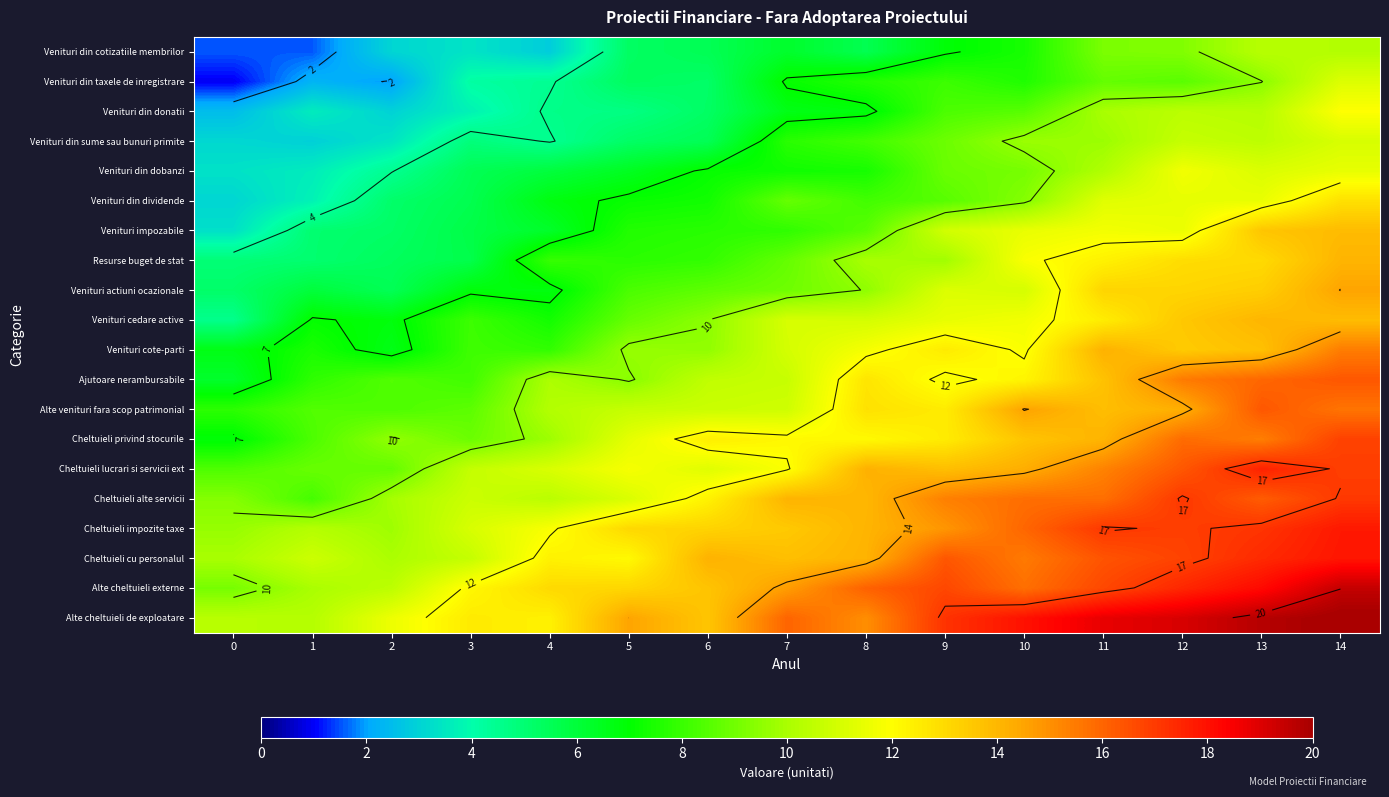

What is the average value of the Venituri actiuni ocazionale series?

9.5